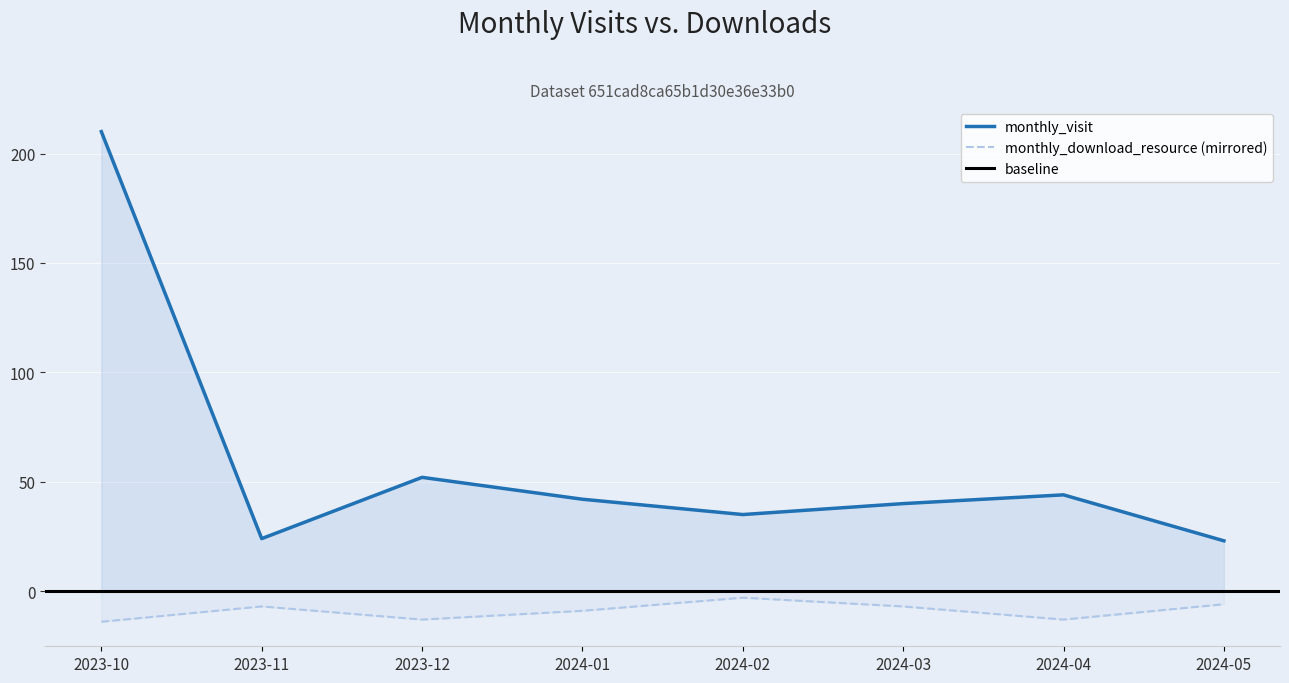

How many lines are shown in the chart?

2